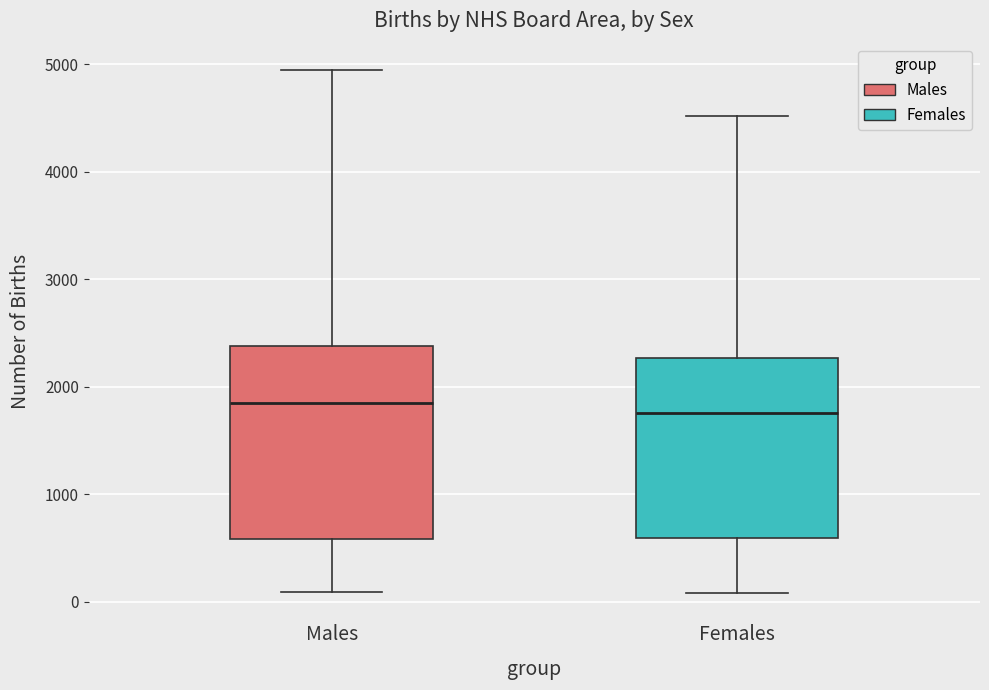

Where does the upper whisker of the box for Females end on the y-axis? The values are not printed on the chart, so give them approximately, as read against the axis.

4500